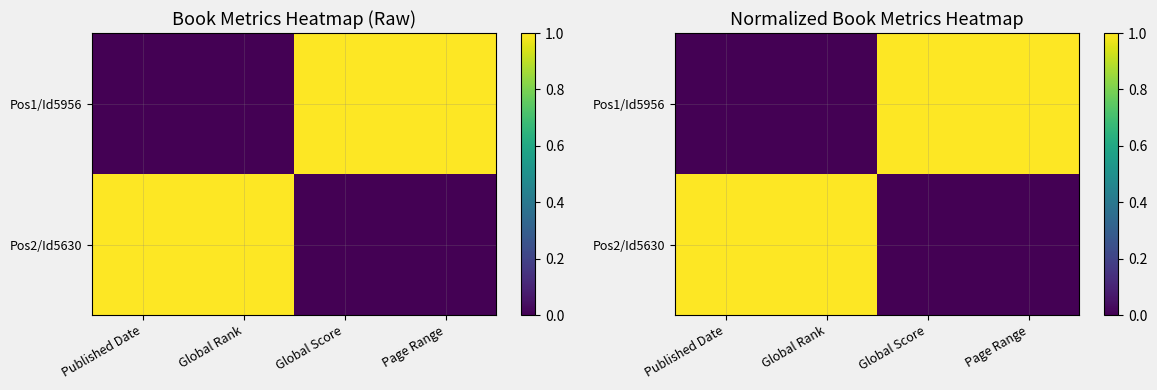

How many values in Pos2/Id5630 are above zero?

2